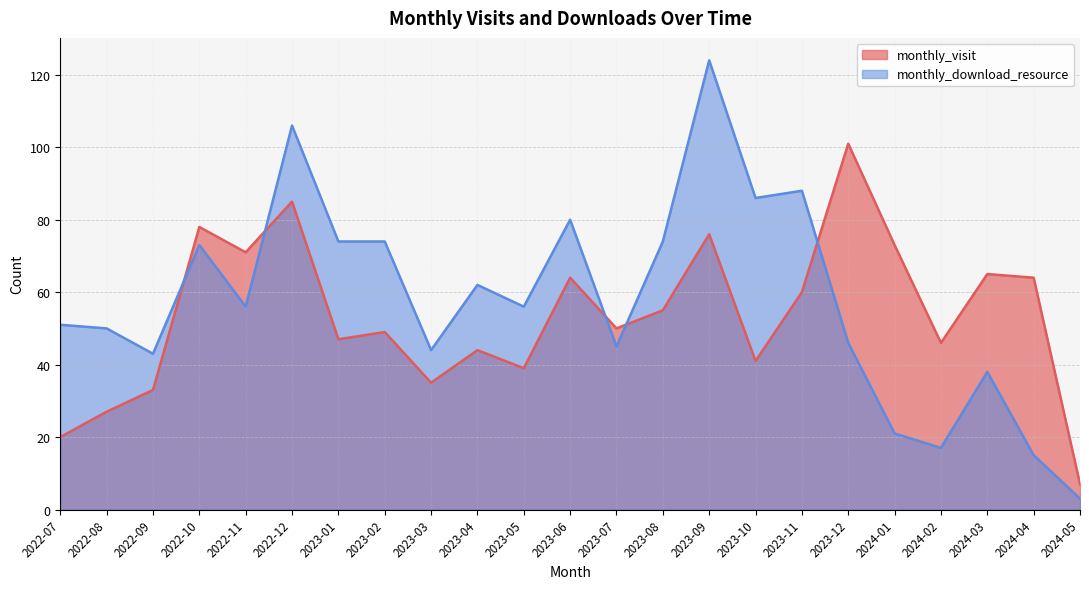

Is the value of monthly_visit at 2023-03 greater than the value of monthly_download_resource at 2023-10?

No